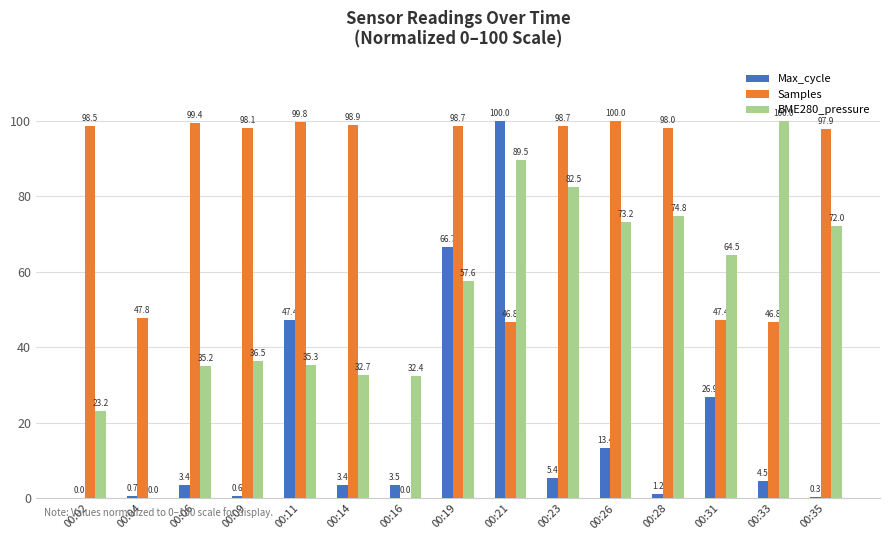

Which category has the highest value in the Max_cycle series?

00:21